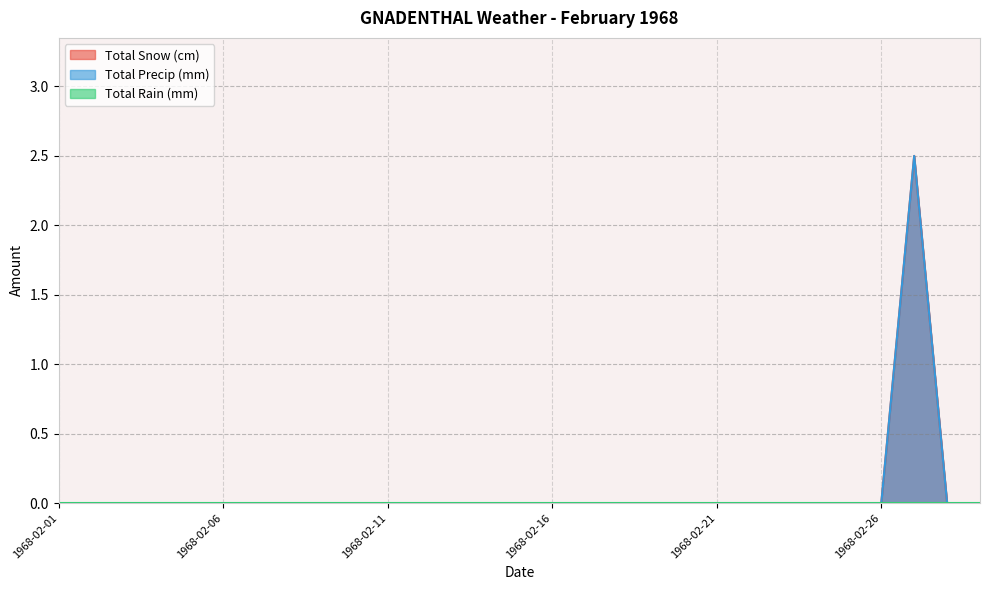

The Total Snow (cm) series shows 0.0 at 1968-02-22. True or false?

True